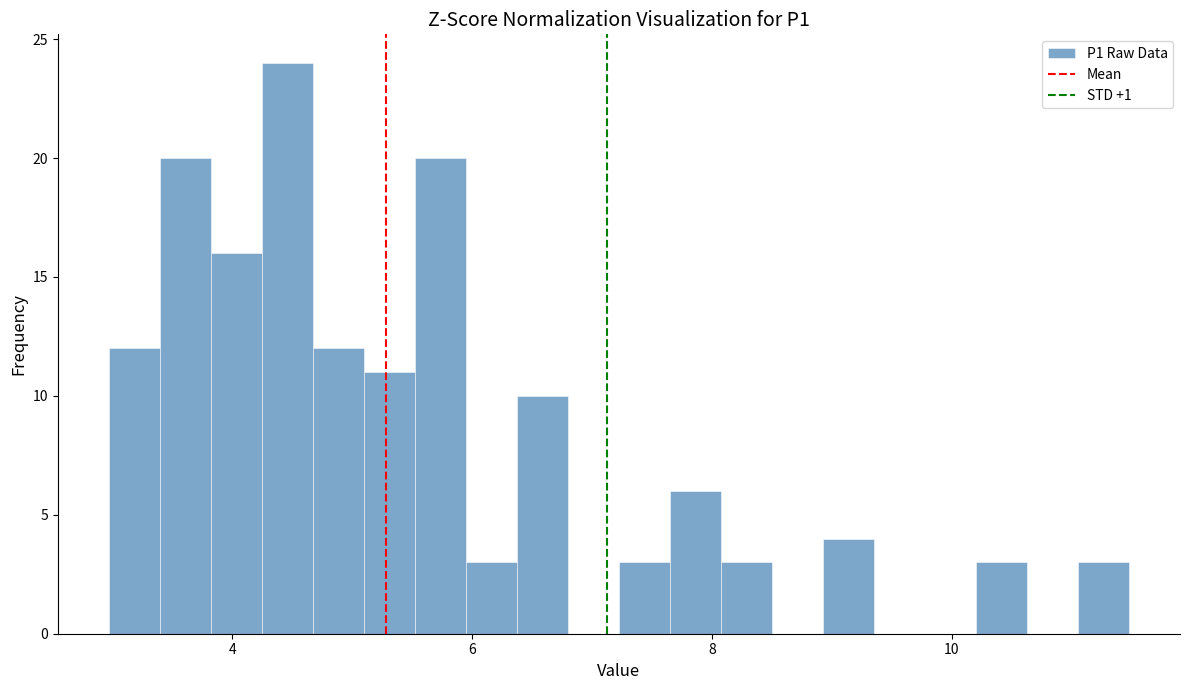

Read against the x-axis, roughly where is the centre of the tallest bar?

4.4